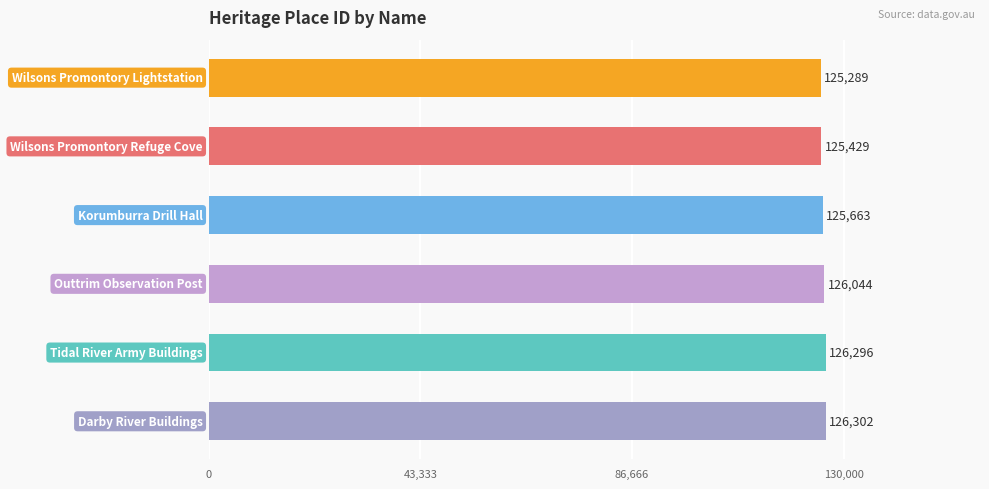

Reading top to bottom, list all the values displayed in this chart.

125289	125429	125663	126044	126296	126302